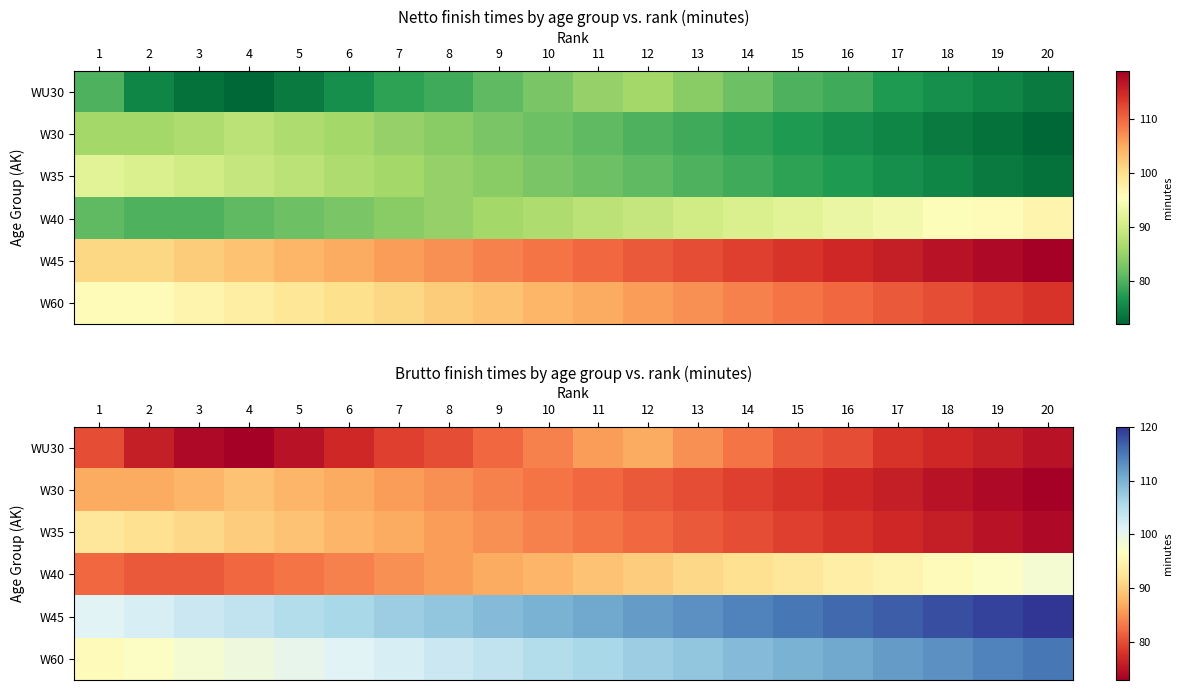

The W45 series shows 185 at 17. True or false?

False